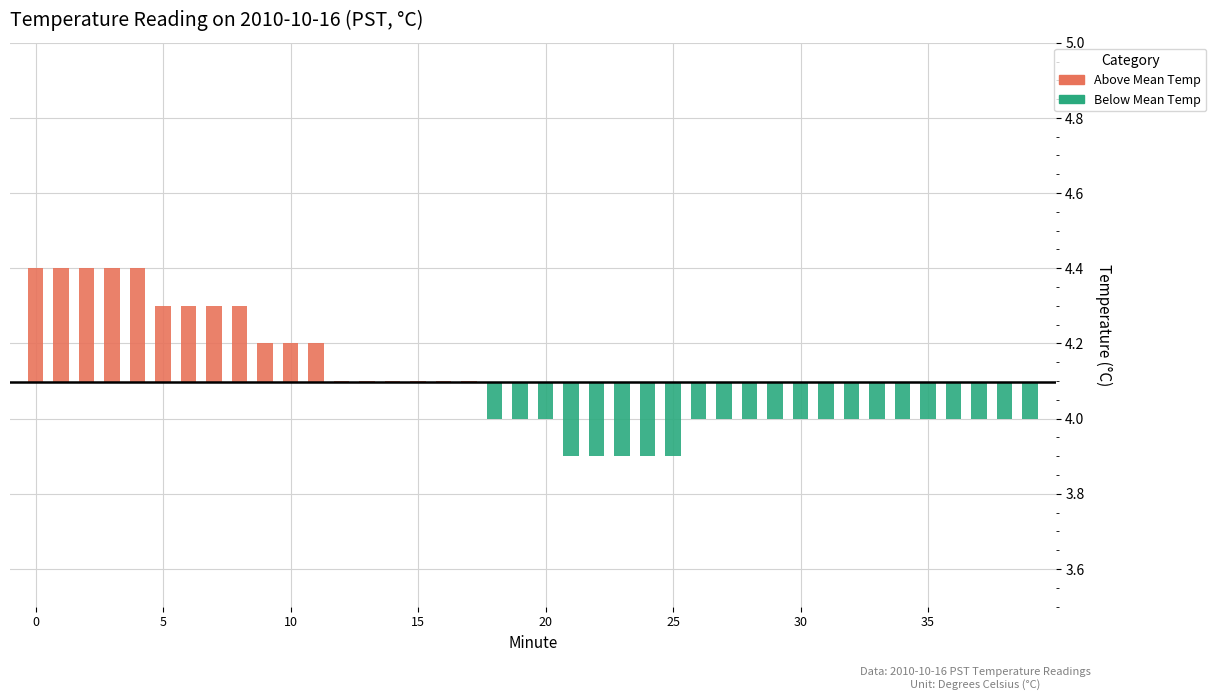

How many bars are there in total?

80